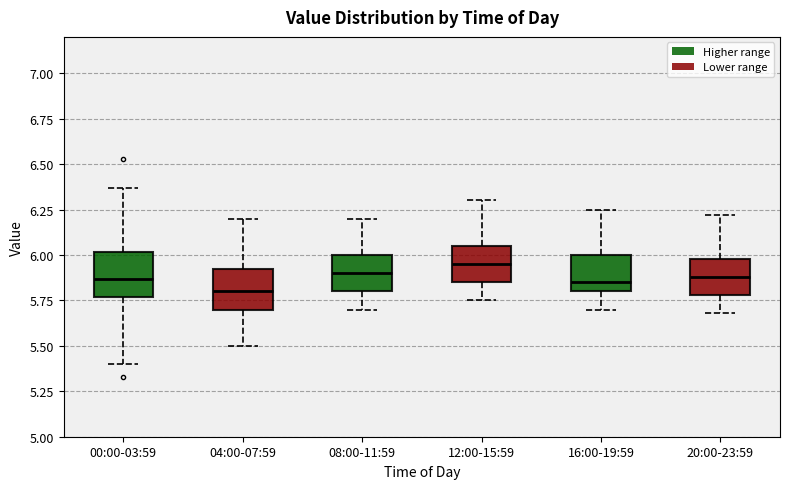

Reading left to right, read every box against the y-axis: the position of its median line, the range the box covers, and the ends of its whiskers. The values are not printed on the chart, so give them approximately, as read against the axis.

00:00-03:59: median 5.85, box 5.75 to 6.00, whiskers 5.40 to 6.35
04:00-07:59: median 5.80, box 5.70 to 5.95, whiskers 5.50 to 6.20
08:00-11:59: median 5.90, box 5.80 to 6.00, whiskers 5.70 to 6.20
12:00-15:59: median 5.95, box 5.85 to 6.05, whiskers 5.75 to 6.30
16:00-19:59: median 5.85, box 5.80 to 6.00, whiskers 5.70 to 6.25
20:00-23:59: median 5.90, box 5.80 to 6.00, whiskers 5.70 to 6.20